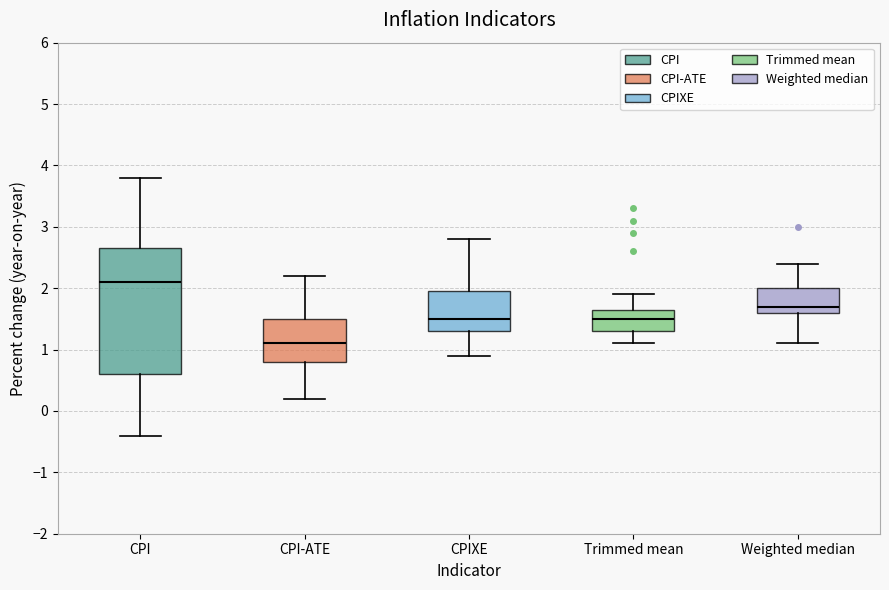

Reading left to right, transcribe this box plot: for each box, give where its median line is, the range the box spans, and where its two whiskers end, as read against the y-axis. The values are not printed on the chart, so give them approximately, as read against the axis.

CPI: median 2.1, box 0.6 to 2.7, whiskers -0.4 to 3.8
CPI-ATE: median 1.1, box 0.8 to 1.5, whiskers 0.2 to 2.2
CPIXE: median 1.5, box 1.3 to 2.0, whiskers 0.9 to 2.8
Trimmed mean: median 1.5, box 1.3 to 1.7, whiskers 1.1 to 1.9
Weighted median: median 1.7, box 1.6 to 2.0, whiskers 1.1 to 2.4